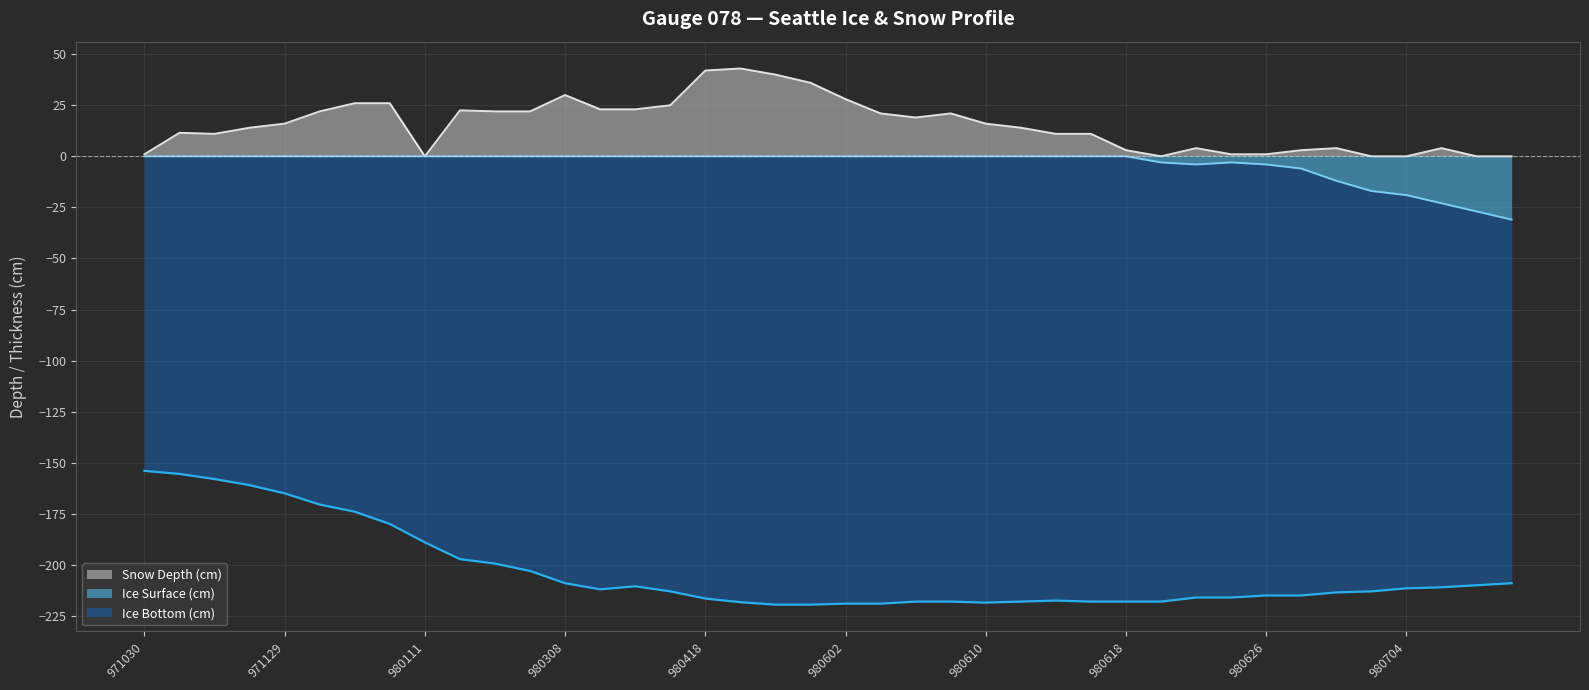

Where is Ice Bottom (cm) nearest to the value -186?

980111